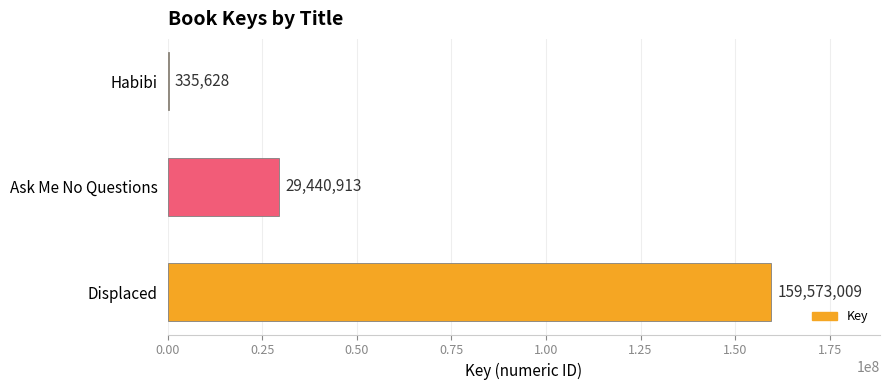

Does the chart contain stacked bars?

No